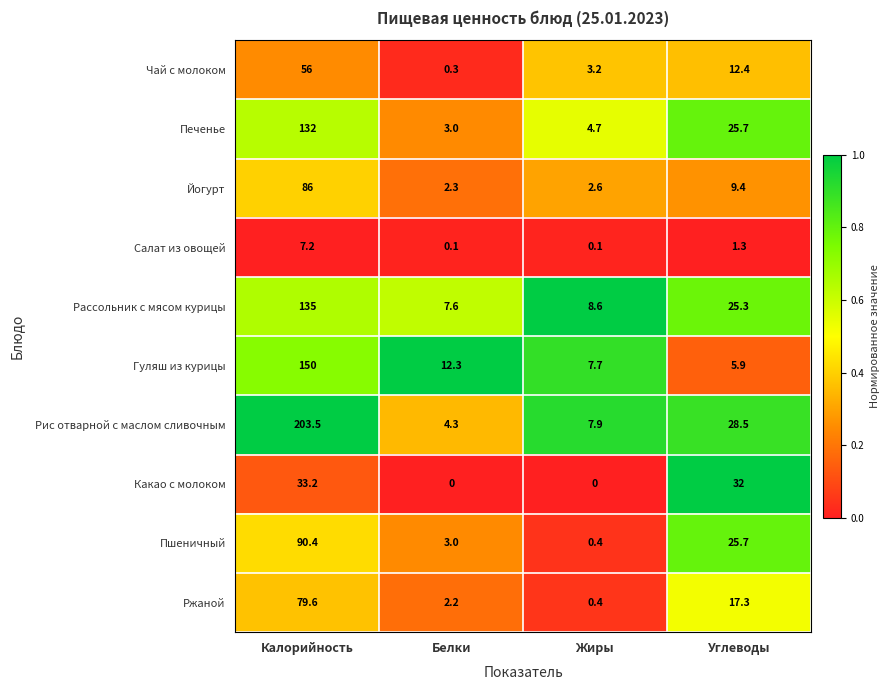

At which label does Рассольник с мясом курицы first exceed 25?

Калорийность